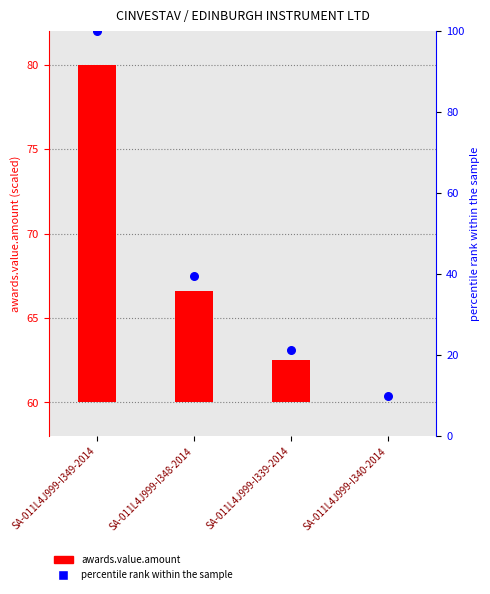

Which series has the widest spread of Y values?

percentile rank within the sample